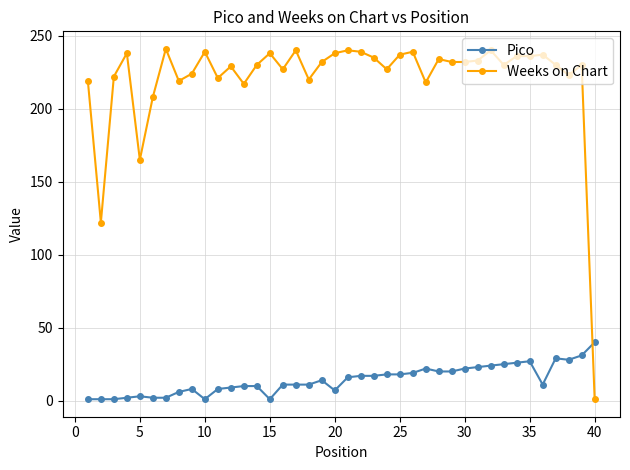

Which series has the largest total across all categories?

Weeks on Chart